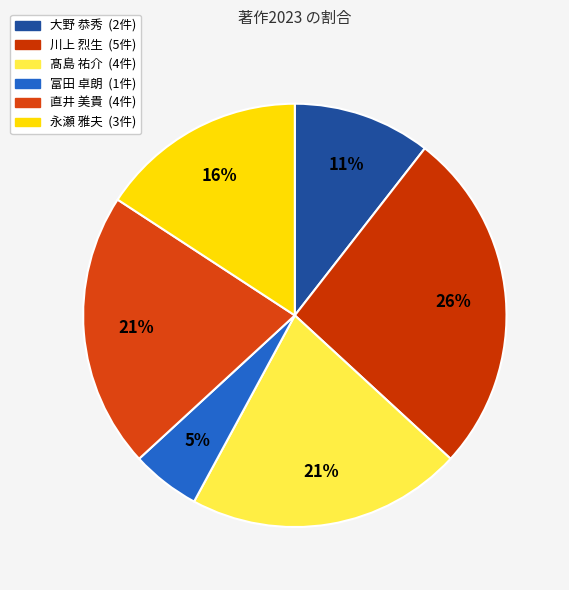

Which slice is the smallest?

富田 卓朗